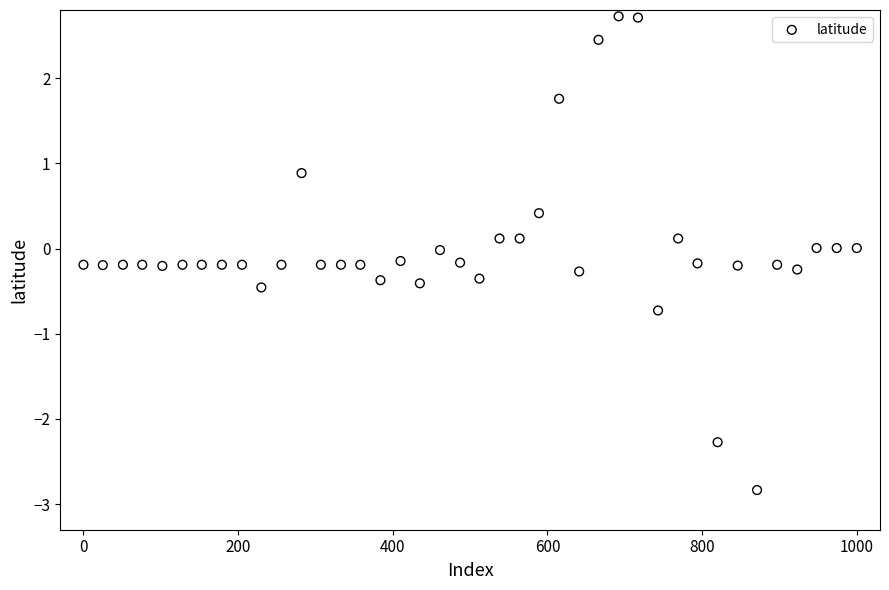

What is the range of X values (max minus min)?

1000.0